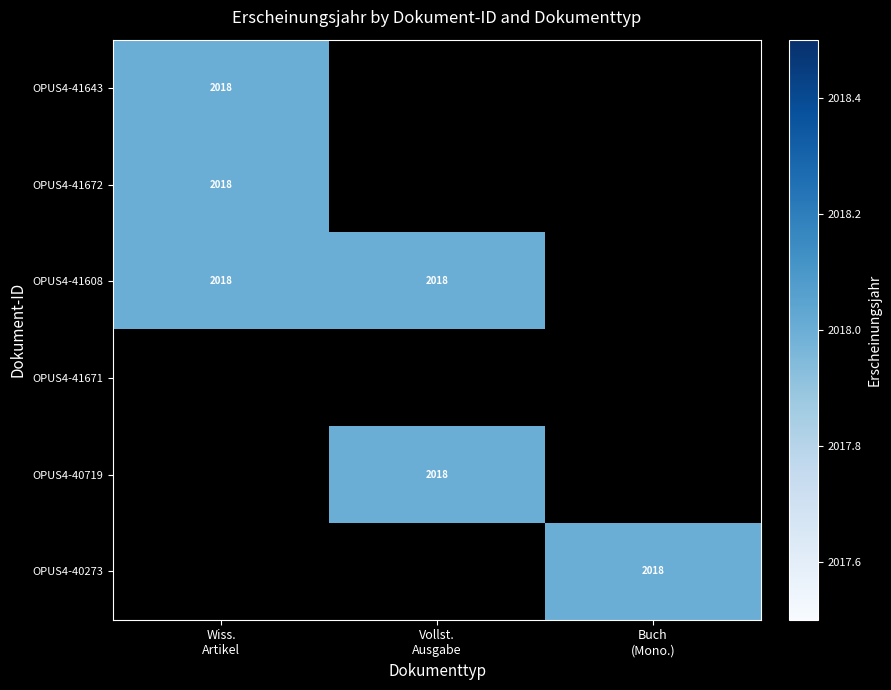

What is the sum of all Wissenschaftlicher Artikel values?

6054